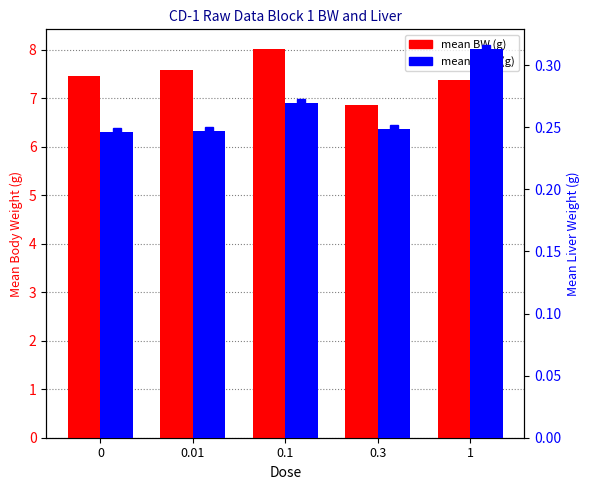

Reading left to right, list all the values displayed in this chart.

mean BW (g): 0=7.5	0.01=7.6	0.1=8.0	0.3=6.9	1=7.4
mean Liver (g): 0=0.2	0.01=0.2	0.1=0.3	0.3=0.2	1=0.3